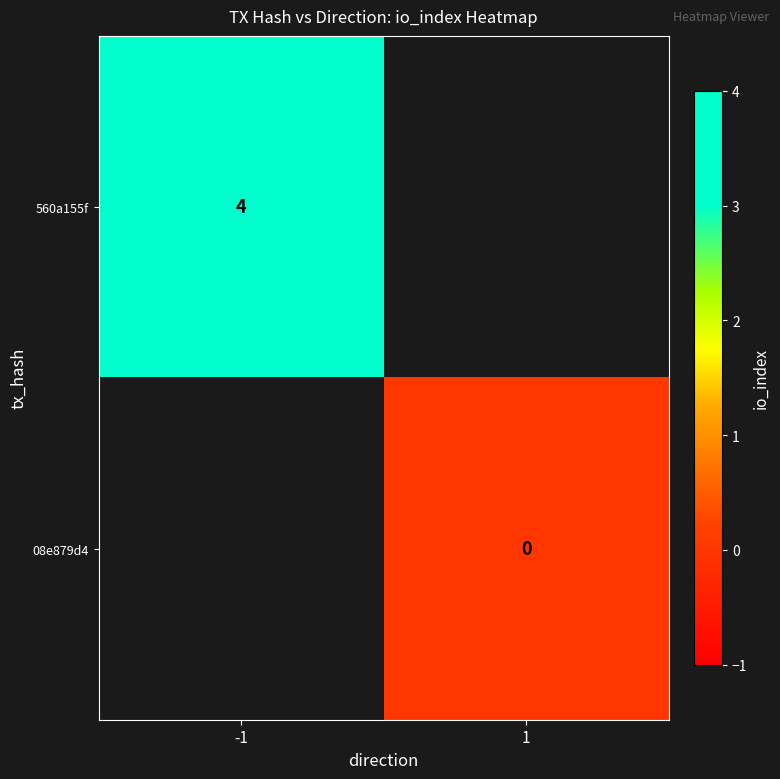

The value of 560a155f at -1 is 2. True or false?

False